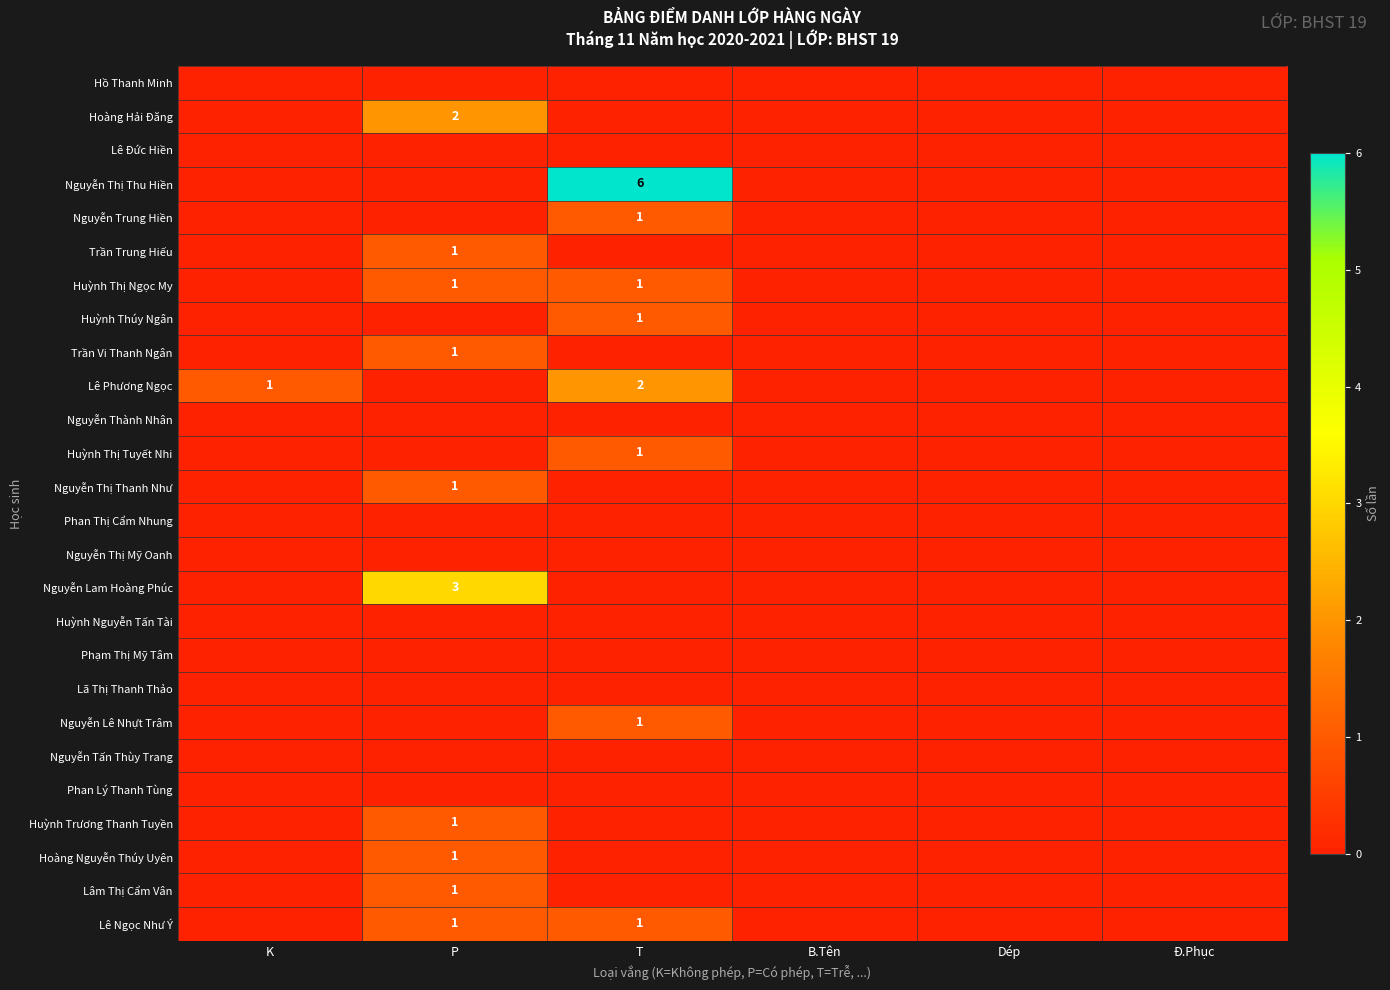

What is the total value across all series at T?

14